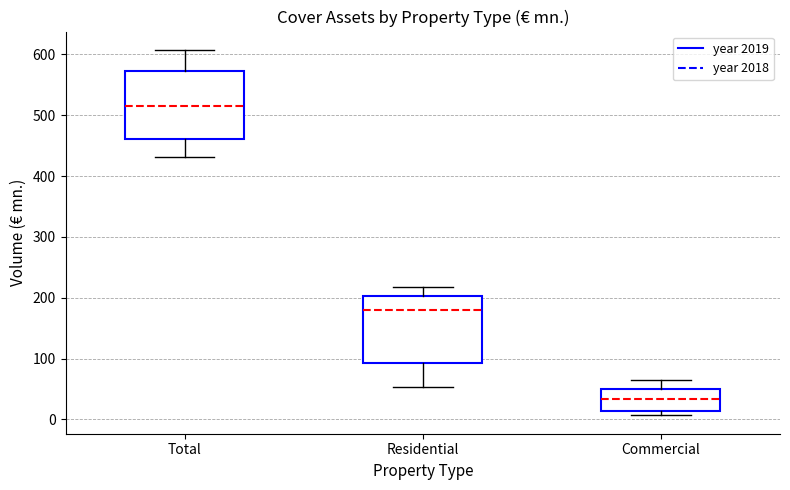

Where does the upper whisker of the box for Commercial end on the y-axis? The values are not printed on the chart, so give them approximately, as read against the axis.

60